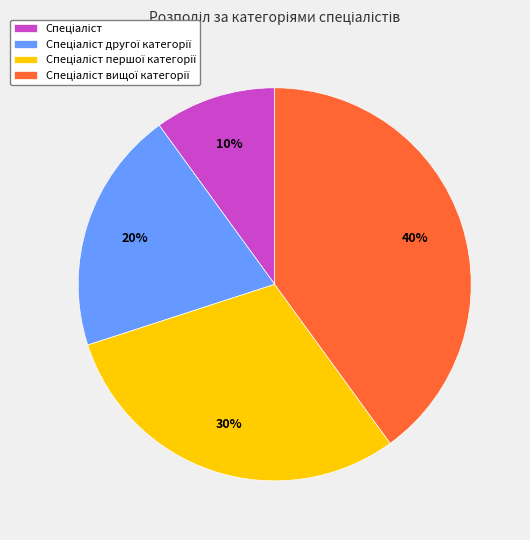

Is there a majority slice in this chart?

No